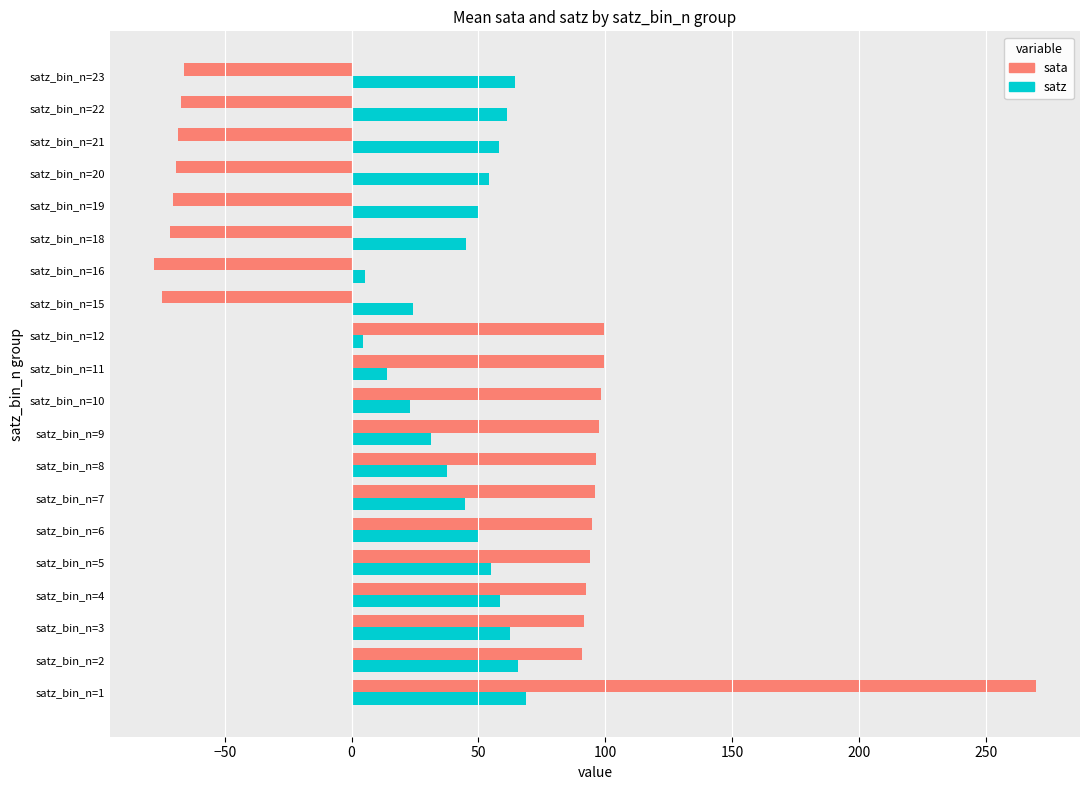

Is the value of satz at satz_bin_n=16 greater than the value of sata at satz_bin_n=23?

Yes